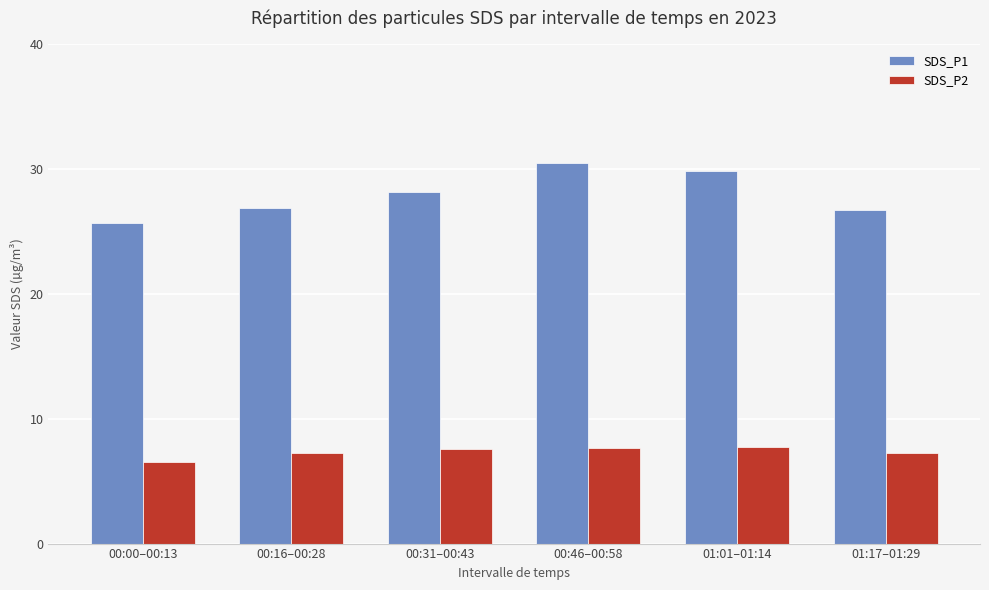

What is the average value of the SDS_P1 series?

27.9